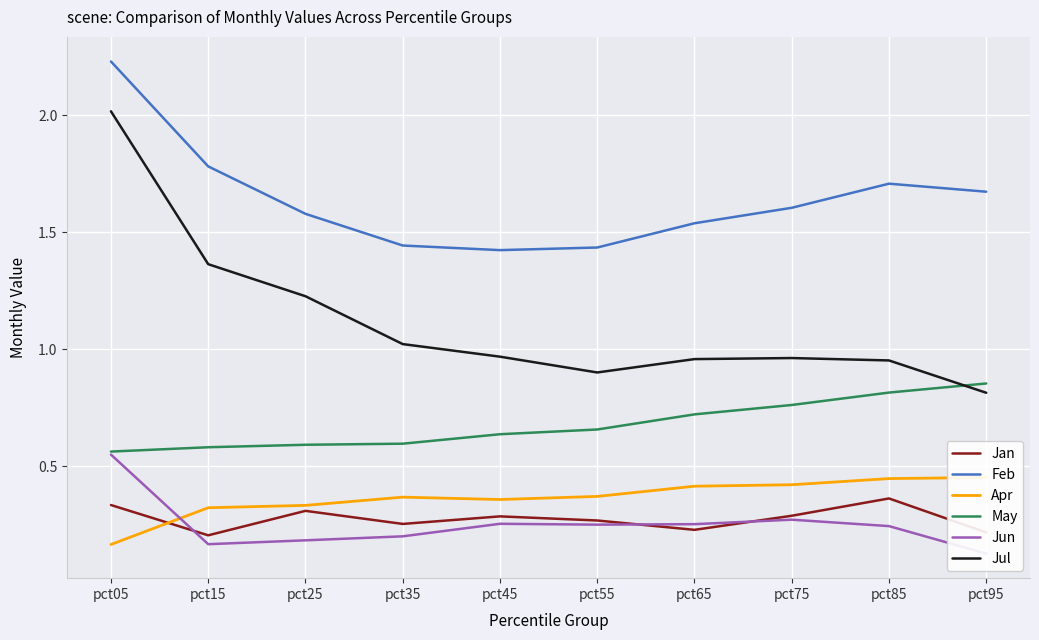

Which series changed the most between pct25 and pct45?

Jul